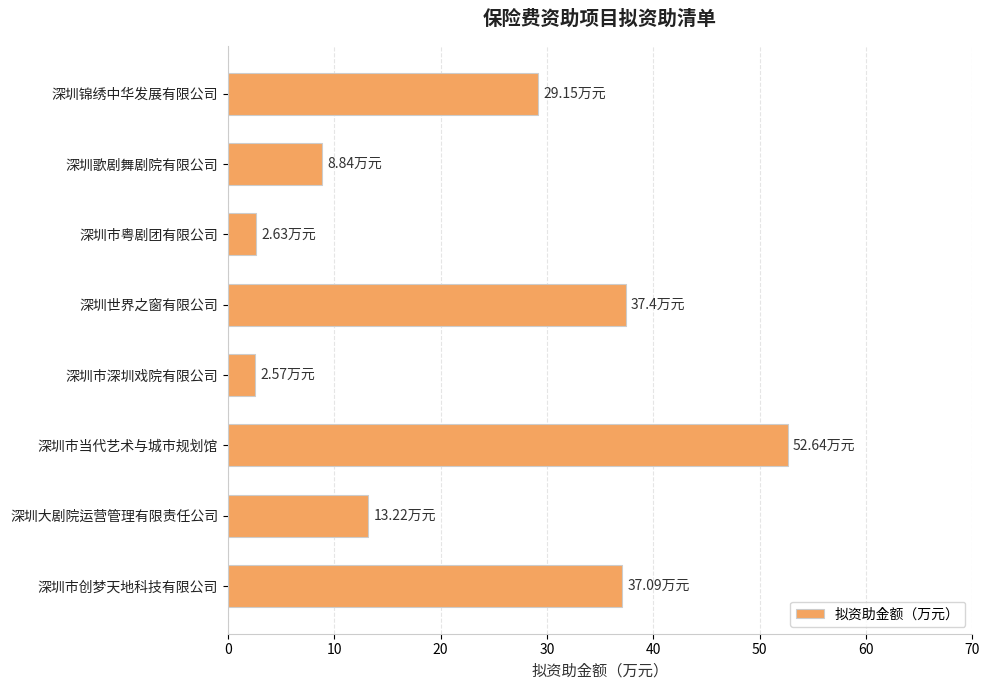

What is the difference between the second highest and second lowest values?

34.8